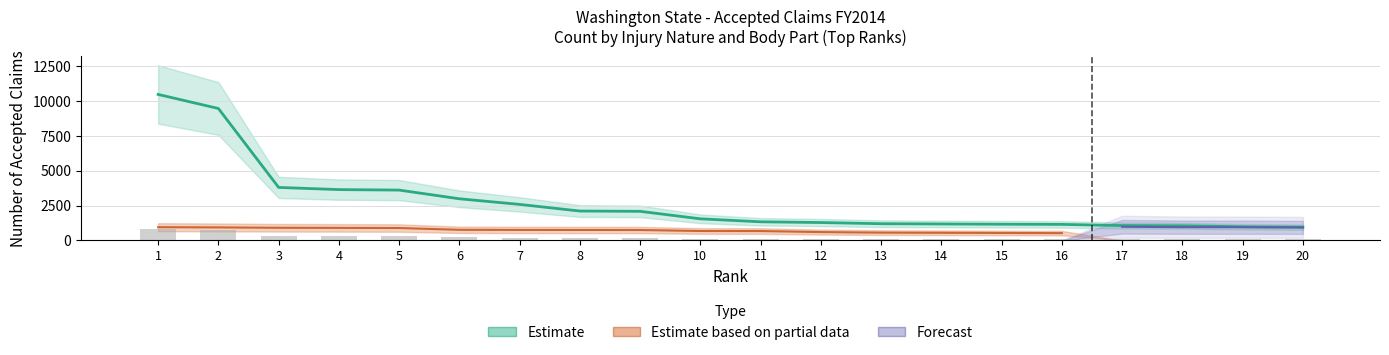

Is the value of Forecast at 1 greater than the value of Estimate at 13?

No